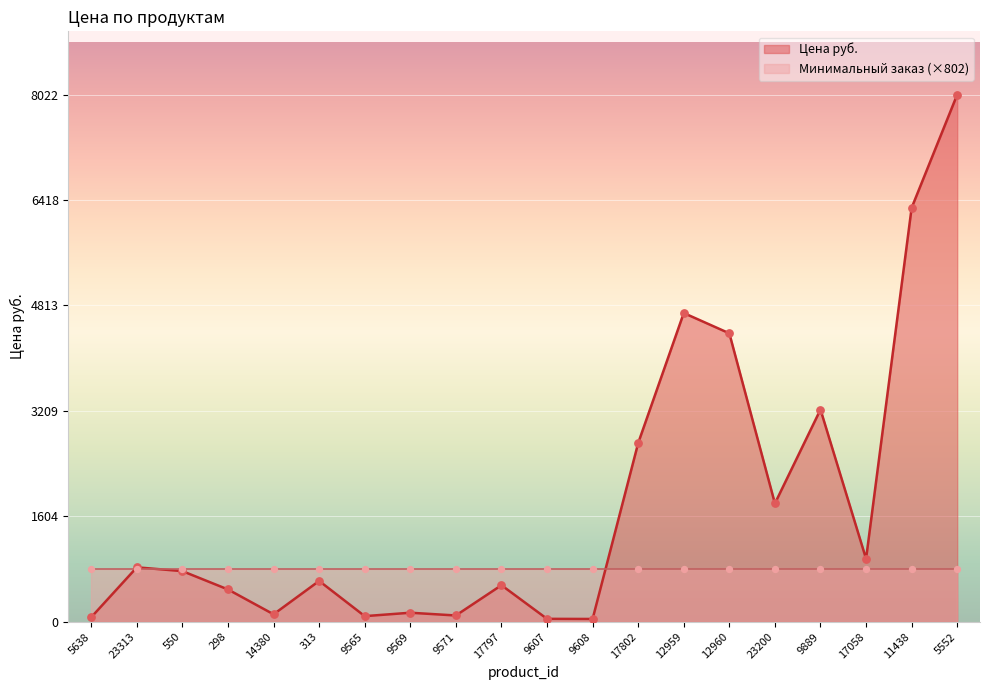

Between 17058 and 23200, which is larger?

23200